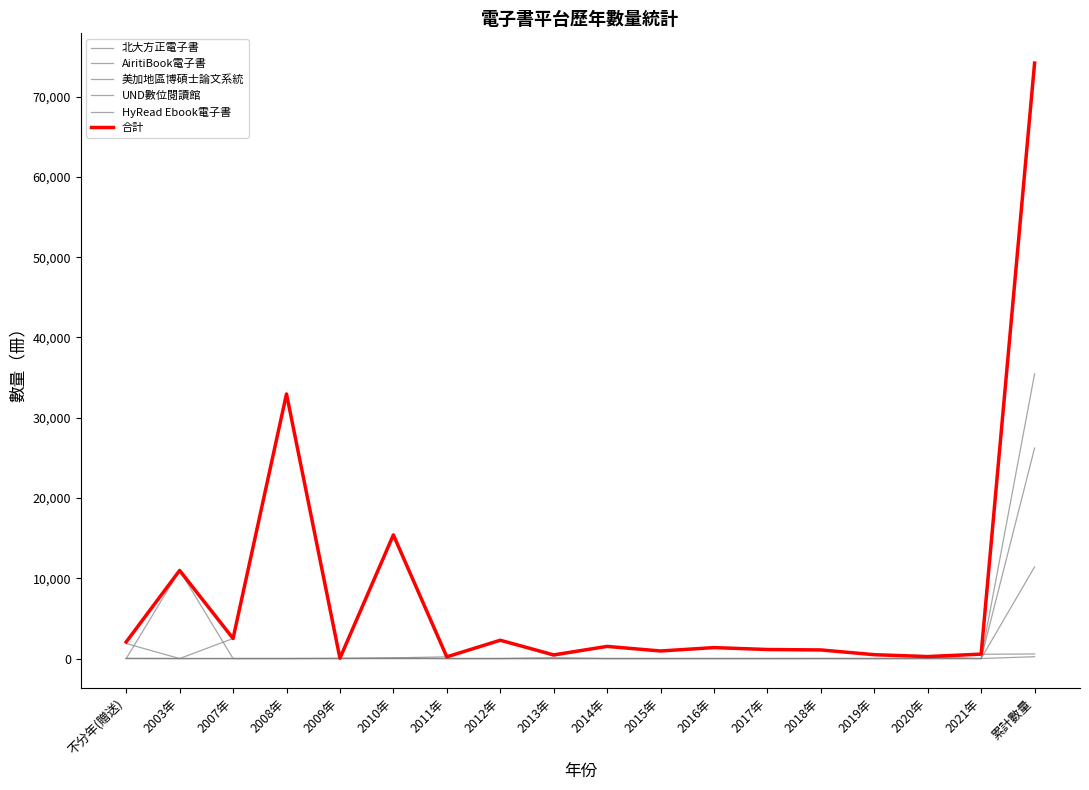

How many lines are shown in the chart?

6